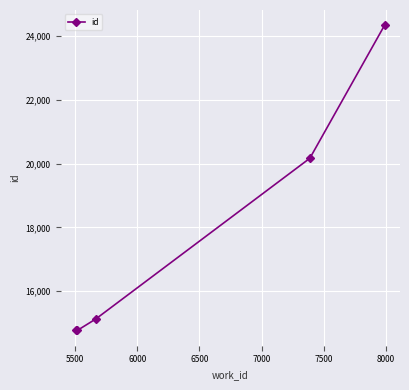

What is the smallest value displayed?

14770